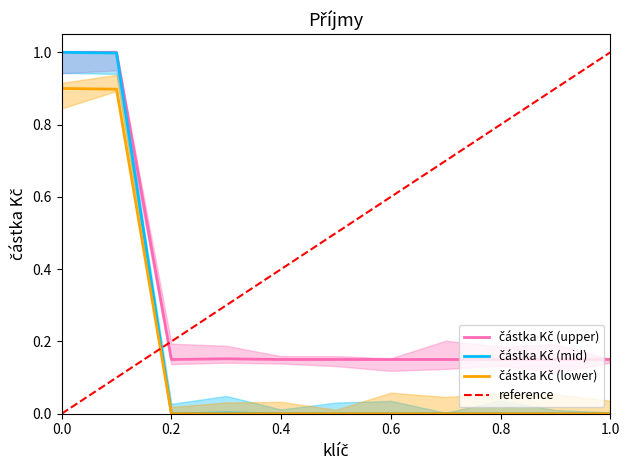

At which category does the chart reach its peak across all series?

1